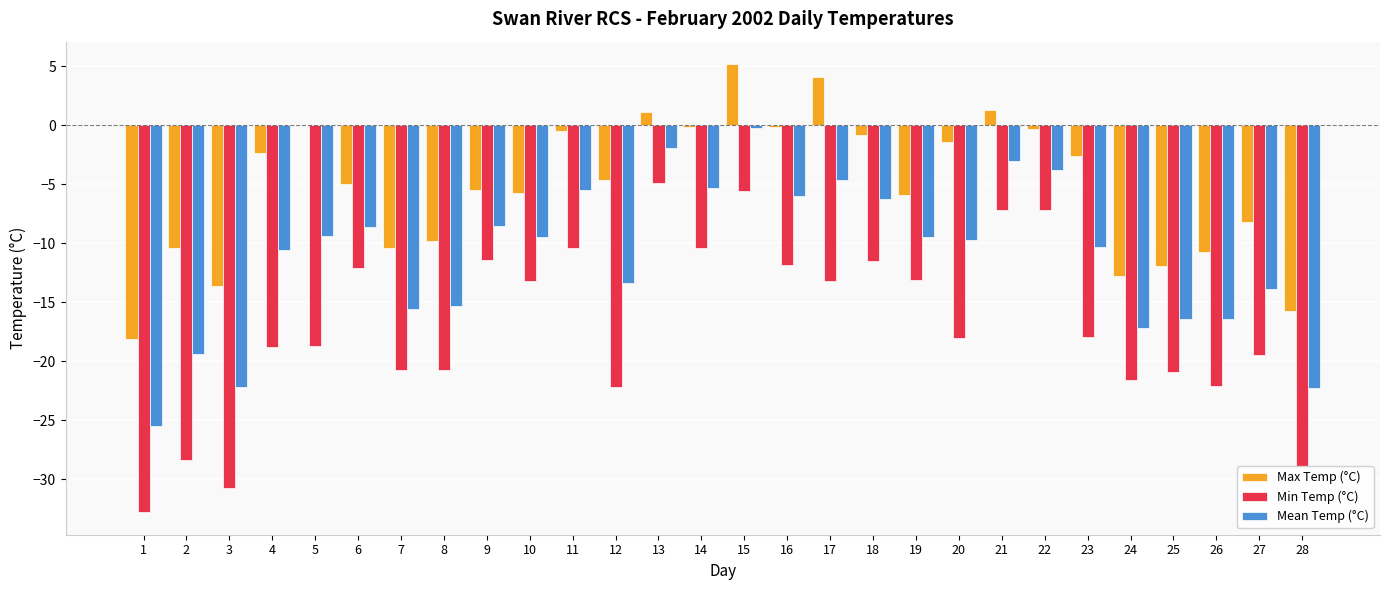

Is it true that Min Temp (°C) equals -20.7 at 7?

True